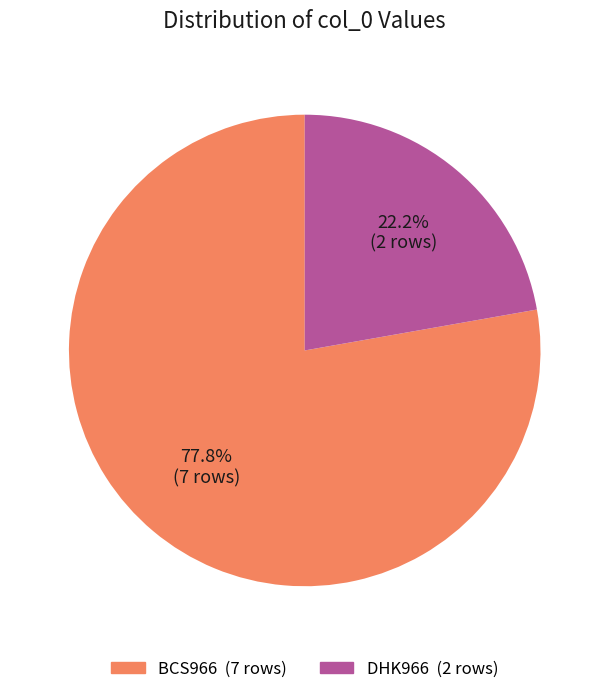

To the nearest percent, what is the combined percentage of DHK966 and BCS966?

100%